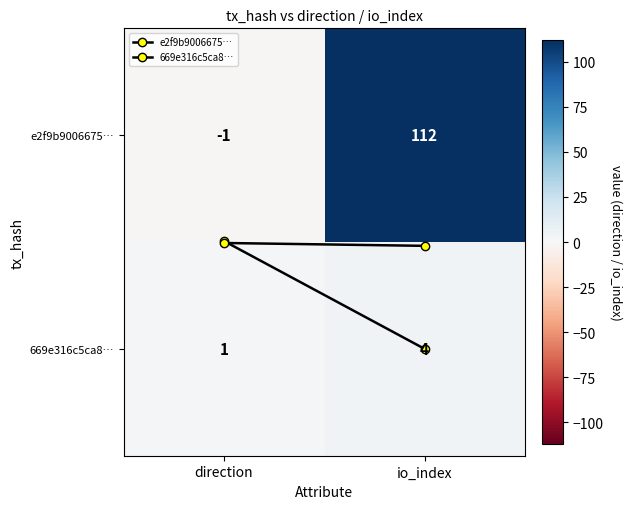

How many categories are shown in the chart?

2